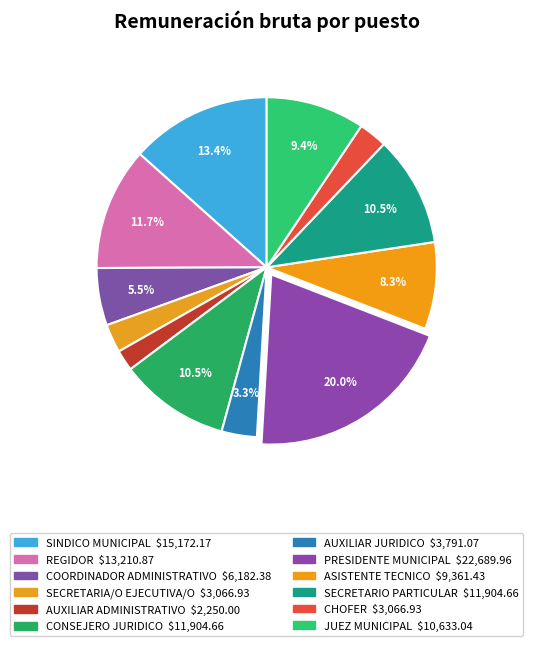

Does any single category account for the majority?

No